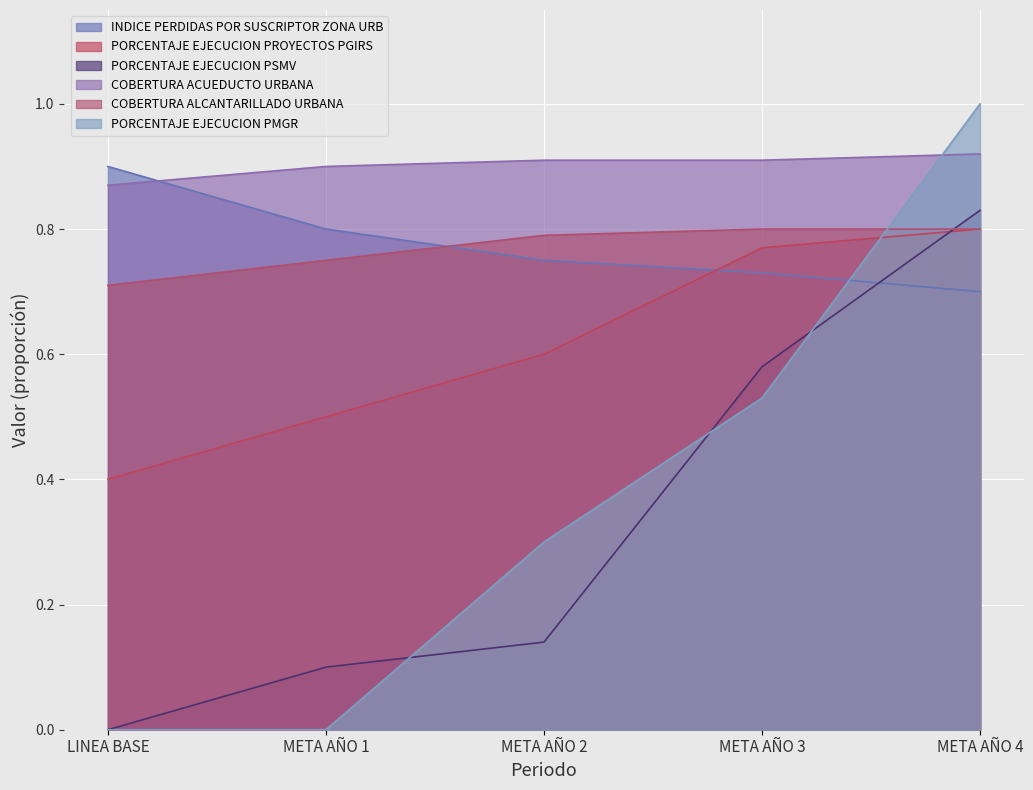

What are all the series names shown in the legend?

INDICE PERDIDAS POR SUSCRIPTOR ZONA URB, PORCENTAJE EJECUCION PROYECTOS PGIRS, PORCENTAJE EJECUCION PSMV, COBERTURA ACUEDUCTO URBANA, COBERTURA ALCANTARILLADO URBANA, PORCENTAJE EJECUCION PMGR